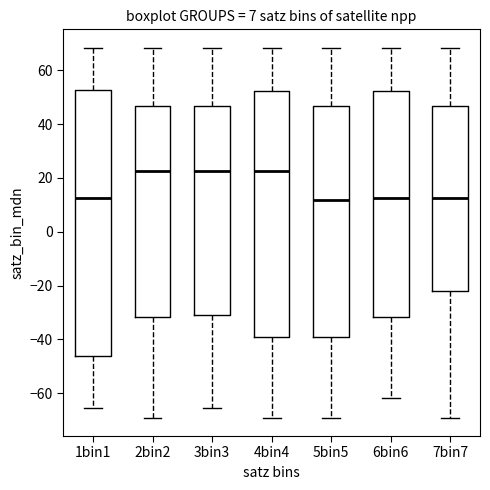

Where does the median line of the box for 7bin7 sit on the y-axis? The values are not printed on the chart, so give them approximately, as read against the axis.

12